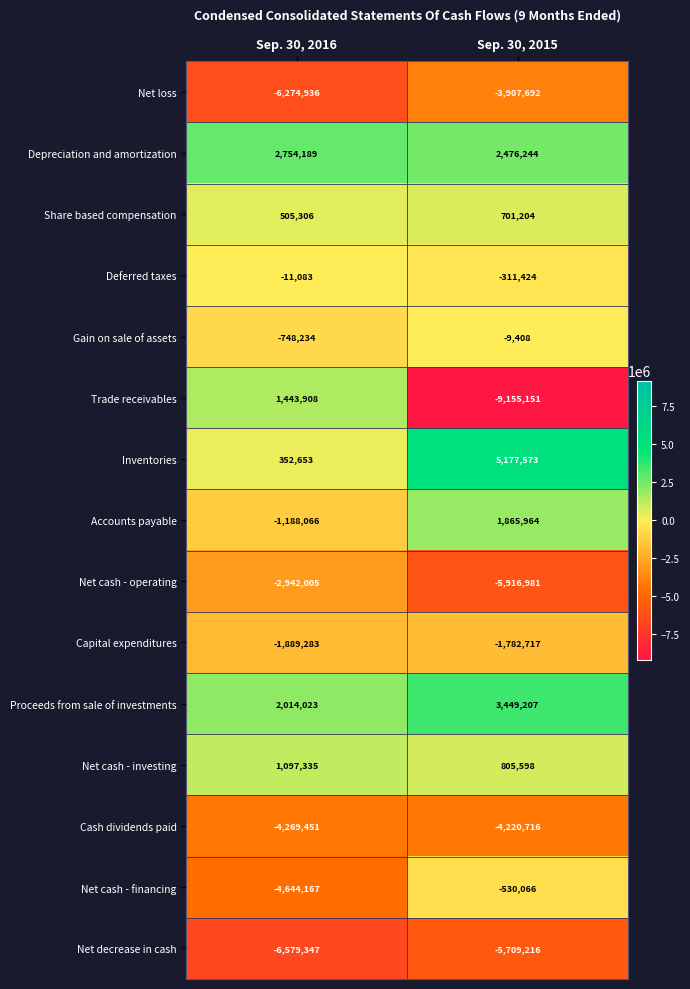

Which category has the lowest value across all series?

Sep. 30, 2015